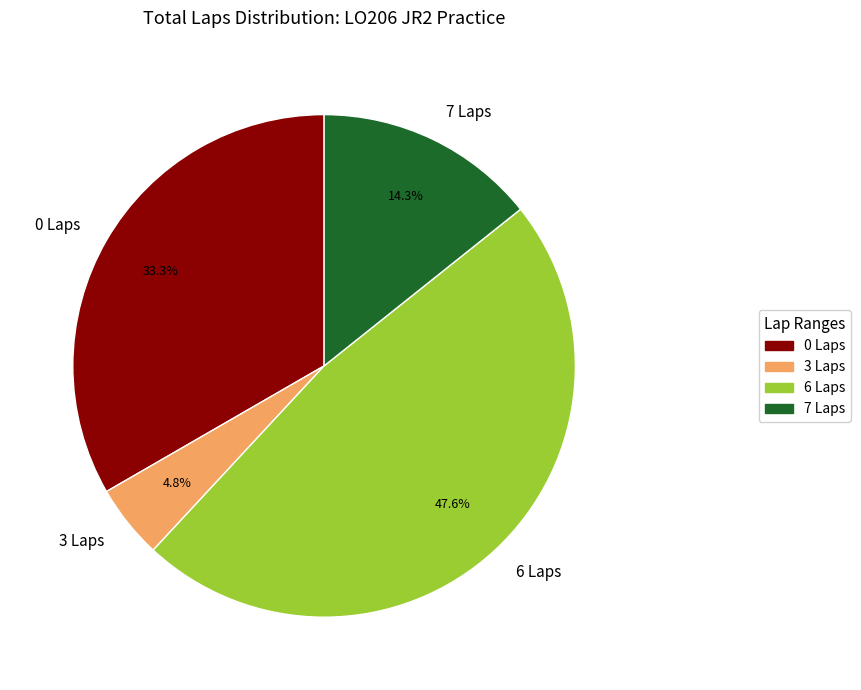

Which has a higher value, 3 Laps or 0 Laps?

0 Laps